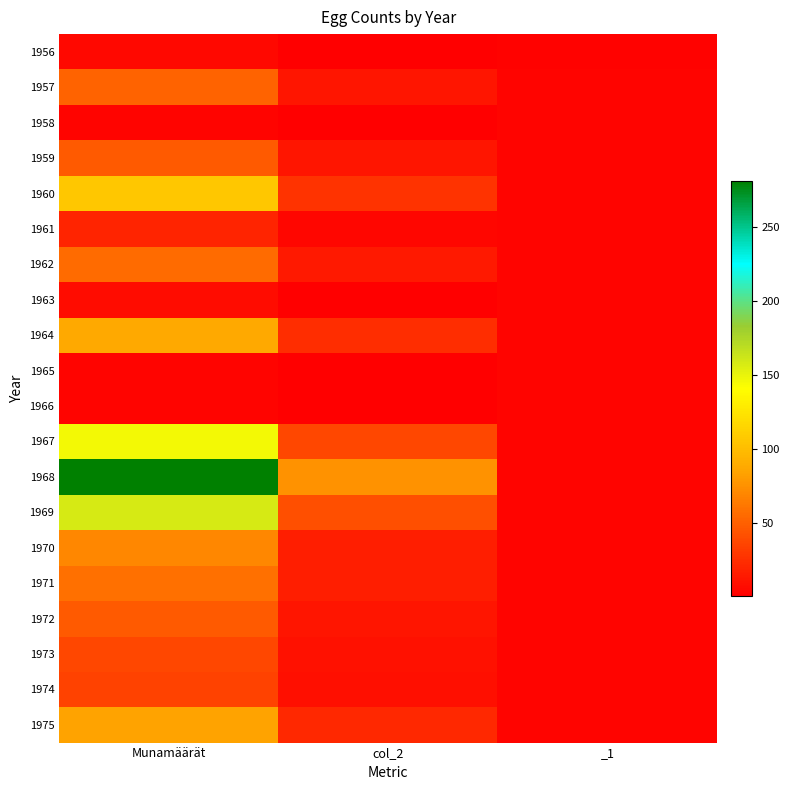

What is the greatest value displayed?

281.0